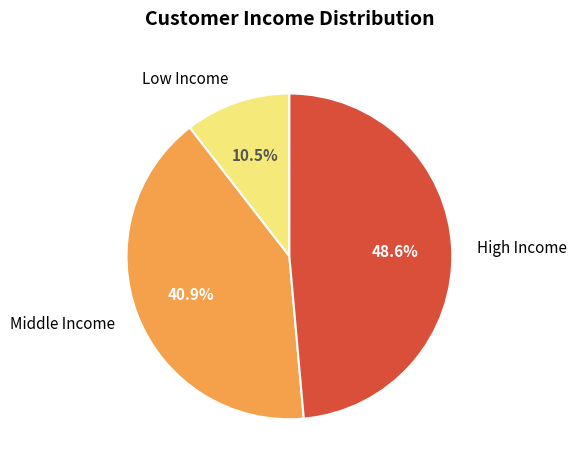

To the nearest percent, what is the average slice percentage?

33%